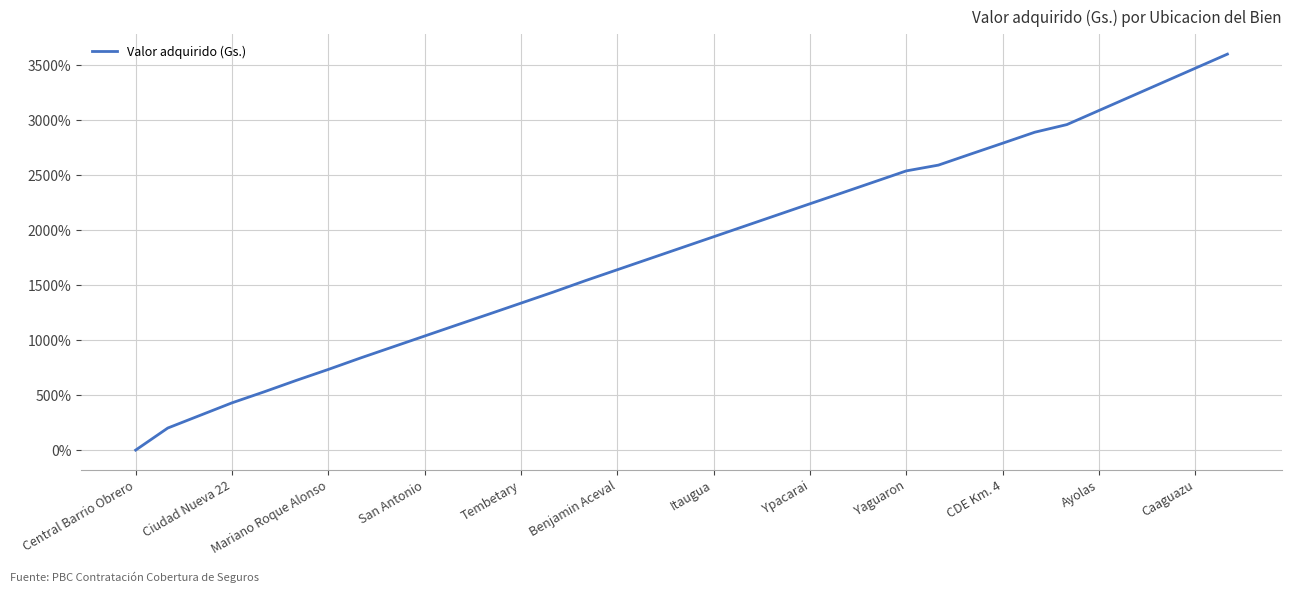

How many categories are shown in the chart?

35